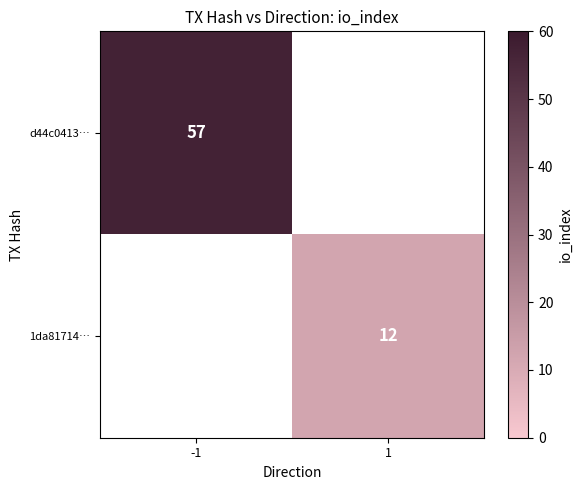

True or false: 1da81714… has a value of 12 at 1.

True